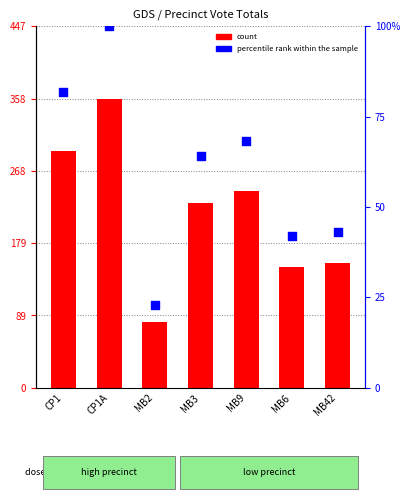

Is the value of count at CP1 greater than the value of percentile rank within the sample at CP1A?

Yes